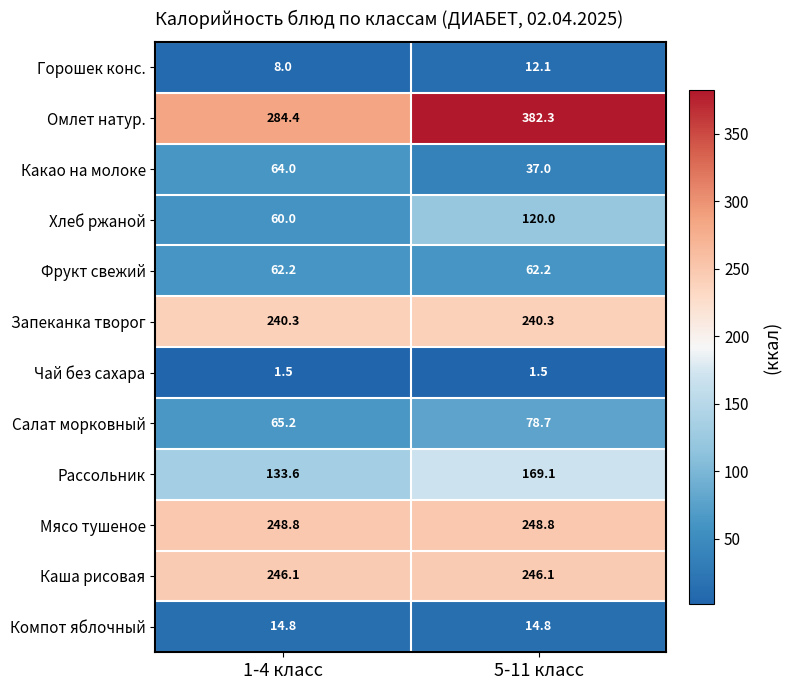

What is the highest value of the Запеканка творог series?

240.3